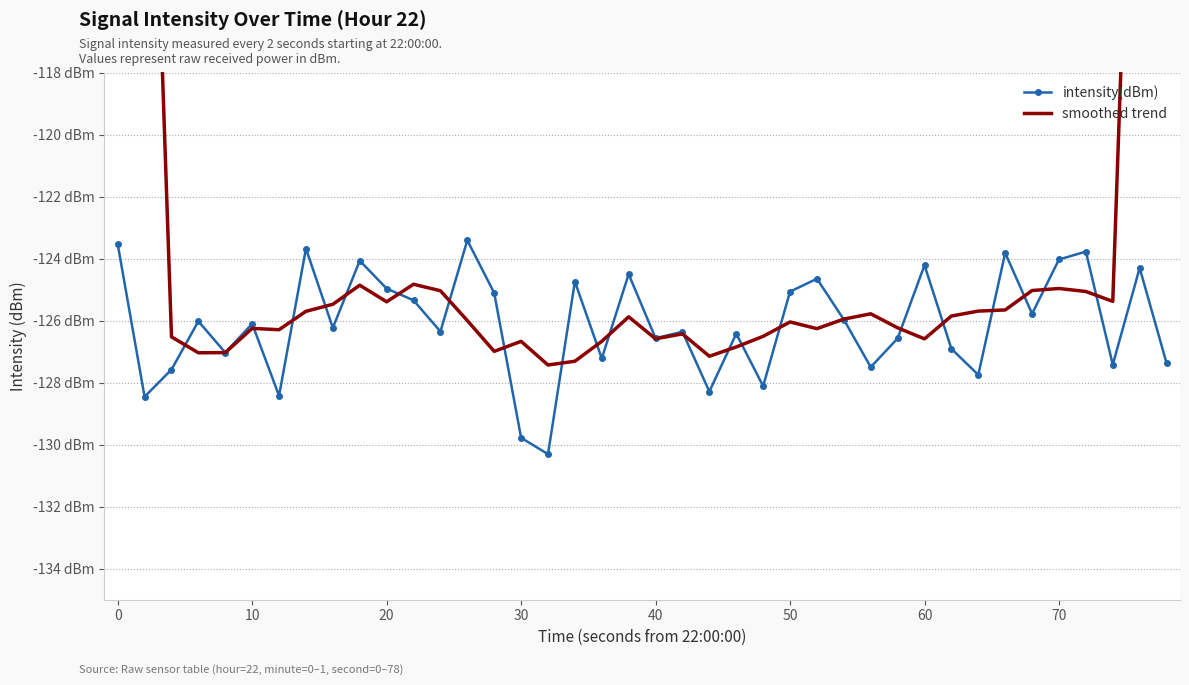

What is the greatest value displayed?

-75.8